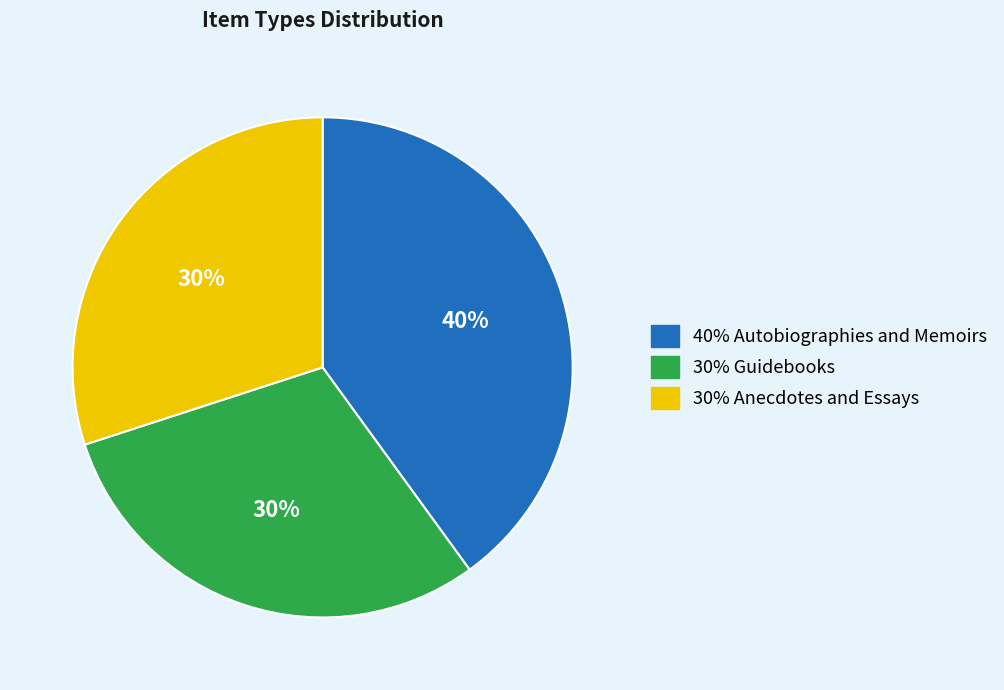

To the nearest percent, what is the difference between the largest and smallest slice percentages?

10%